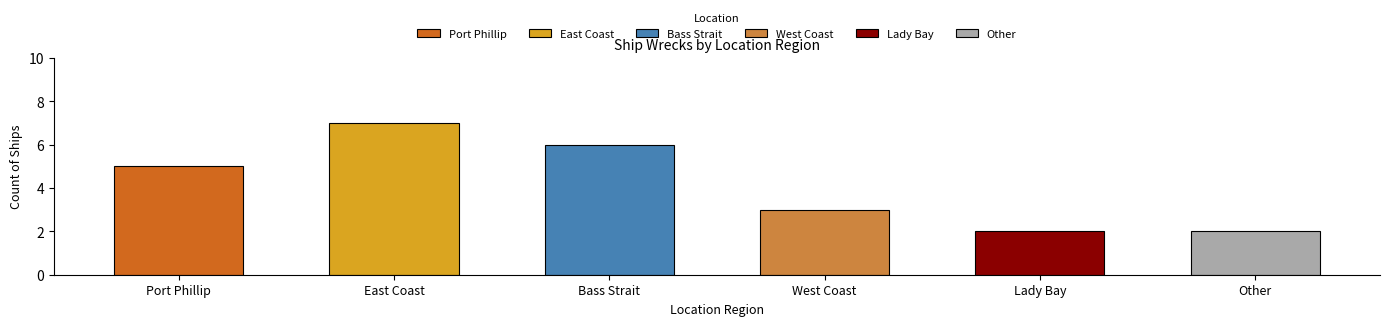

Where is the data nearest to the value 4?

Port Phillip